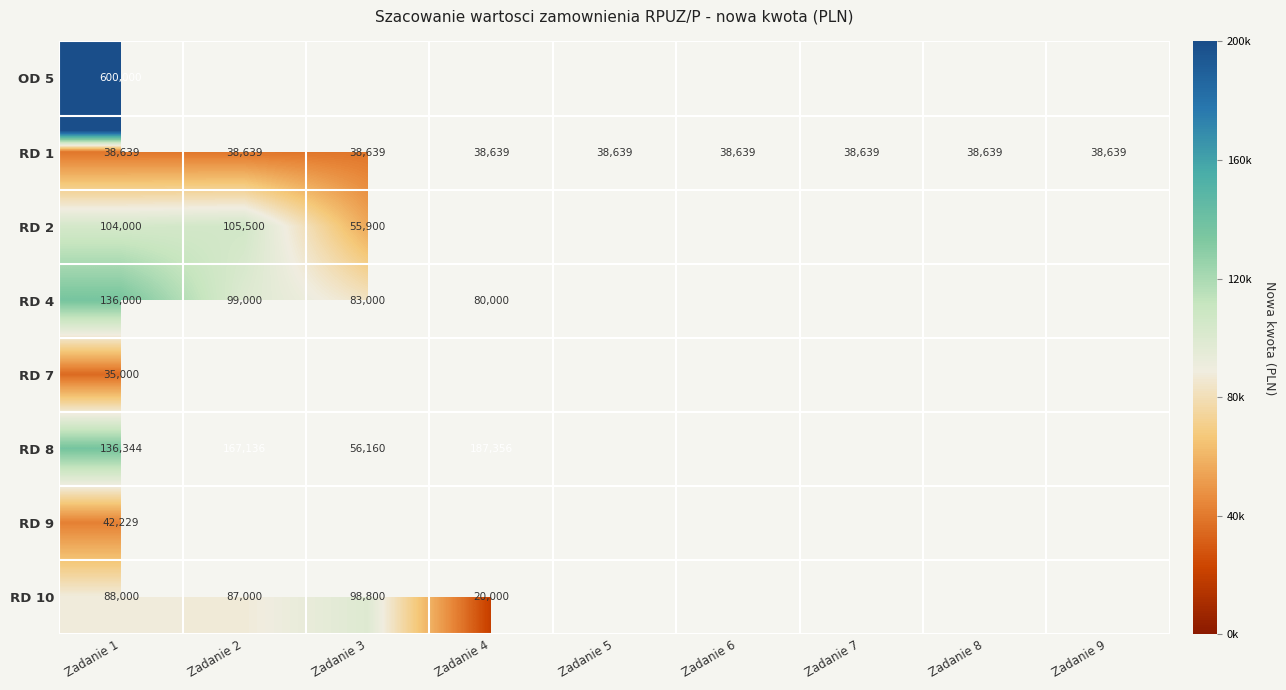

Is it true that RD 4 equals 83000 at Zadanie 3?

True